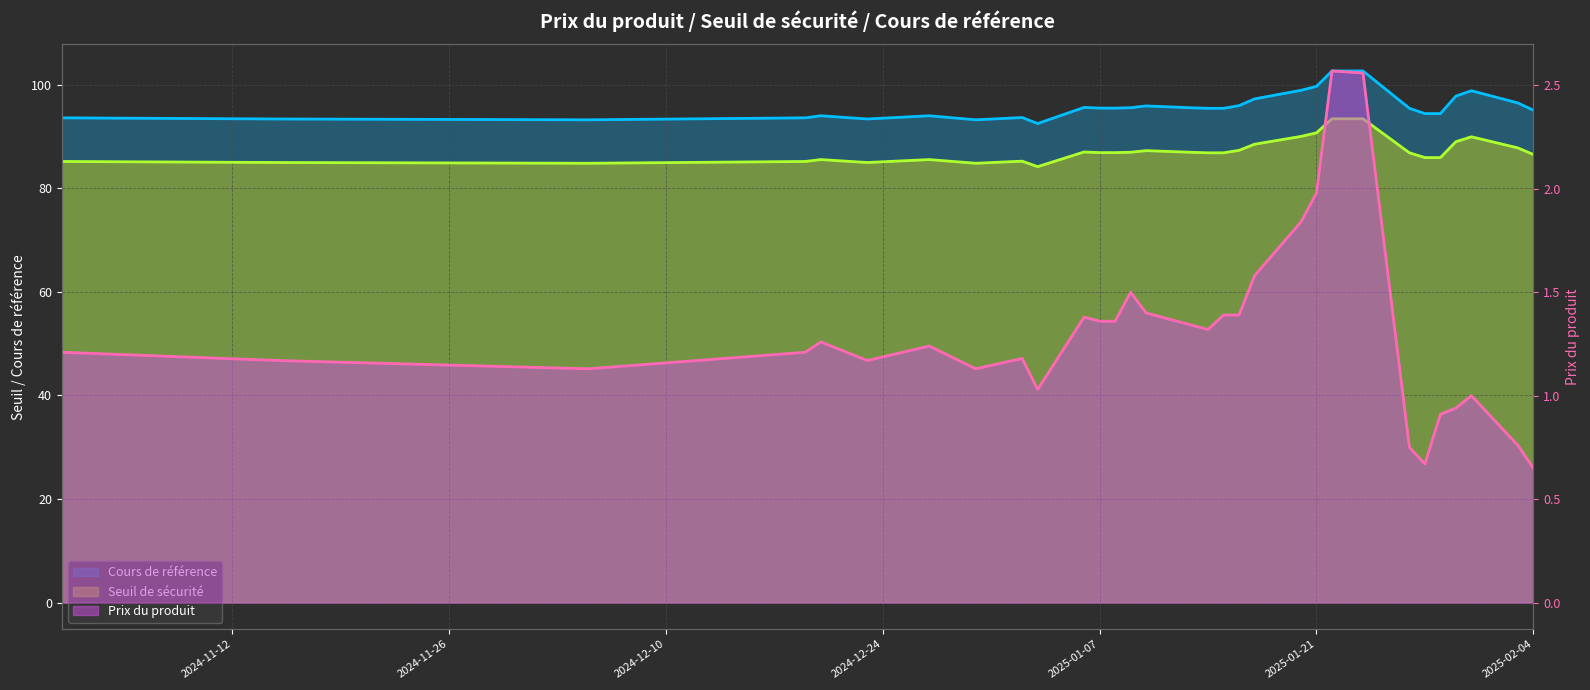

Which series has the largest total across all categories?

Cours de référence